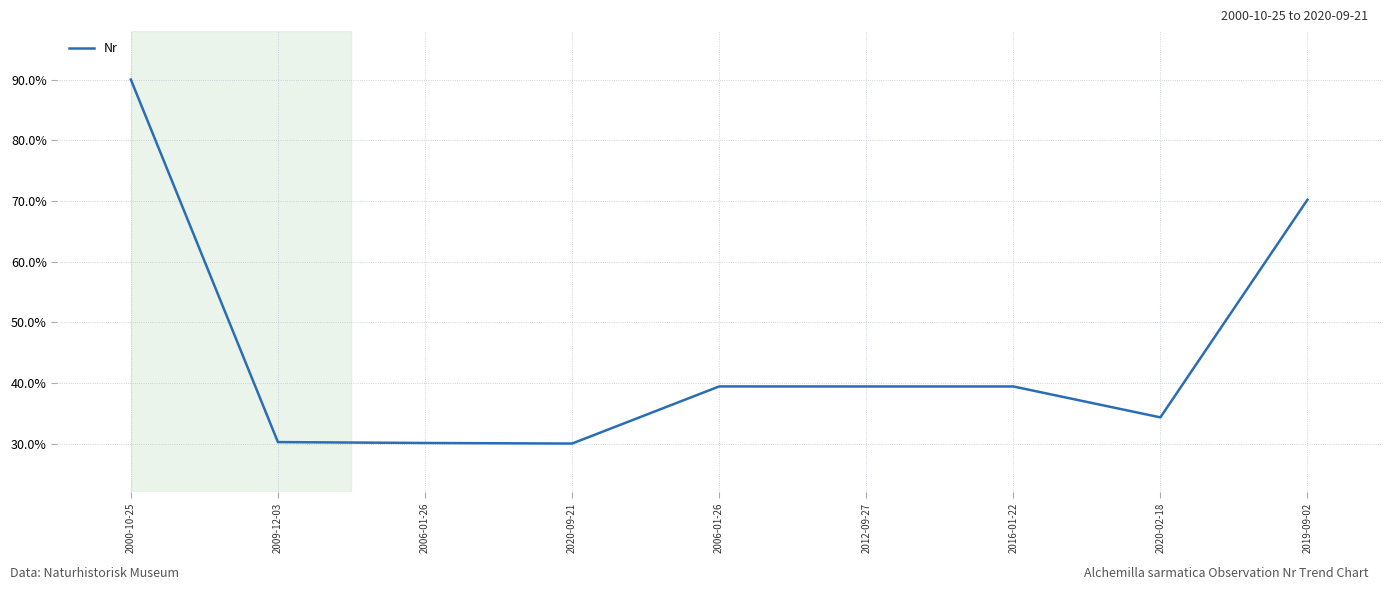

True or false: the data shows 39.4 at 2006-01-26.

True